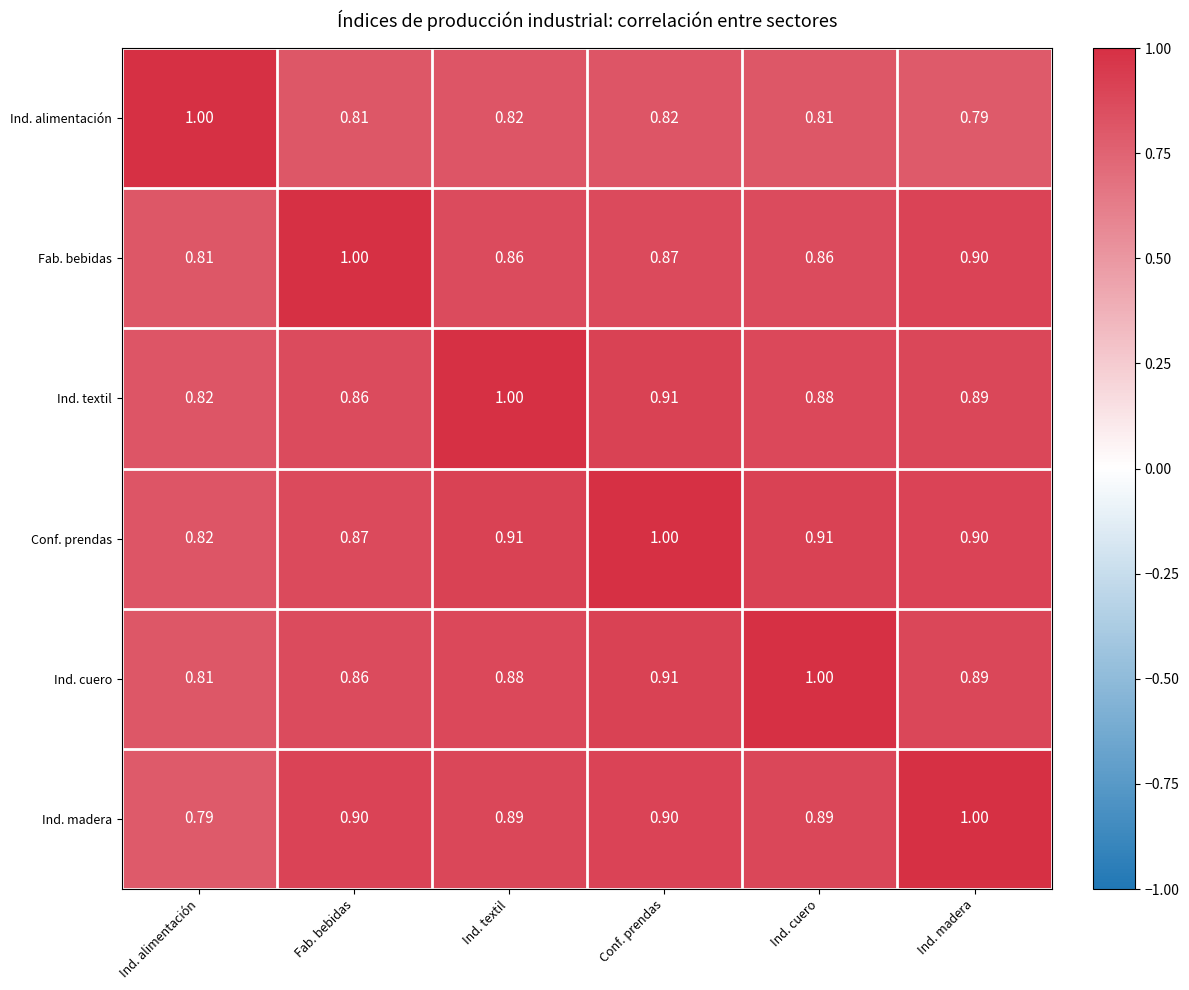

At how many categories does at least one series exceed 0?

6